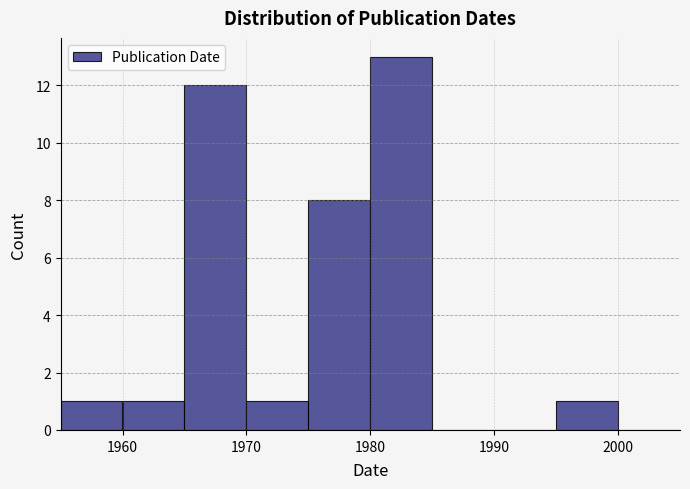

Over which range of the x-axis is the bar tallest?

1980 to 1985